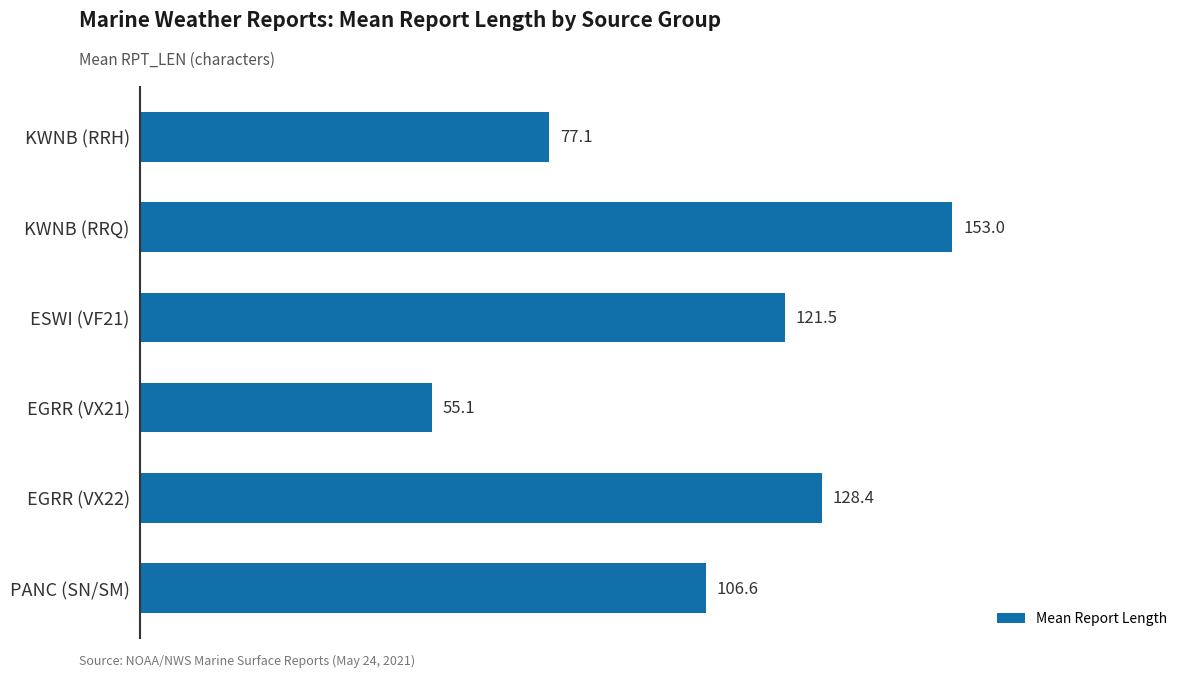

Rank the categories by value from lowest to highest.

EGRR (VX21), KWNB (RRH), PANC (SN/SM), ESWI (VF21), EGRR (VX22), KWNB (RRQ)